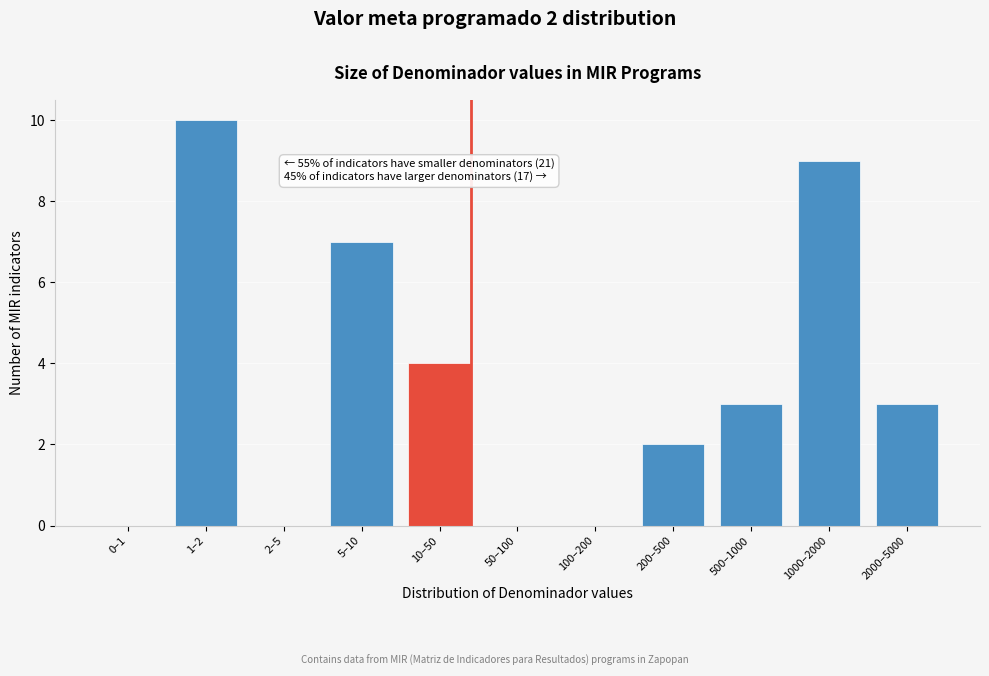

Reading left to right, what are all the values shown in this chart?

0–1=0	1–2=10	2–5=0	5–10=7	10–50=4	50–100=0	100–200=0	200–500=2	500–1000=3	1000–2000=9	2000–5000=3